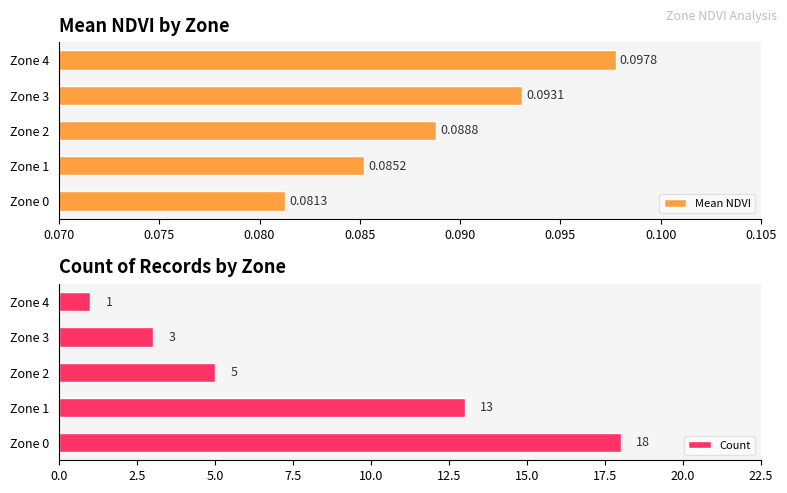

What is the value of the Count bar at the 3rd from the left?

5.0